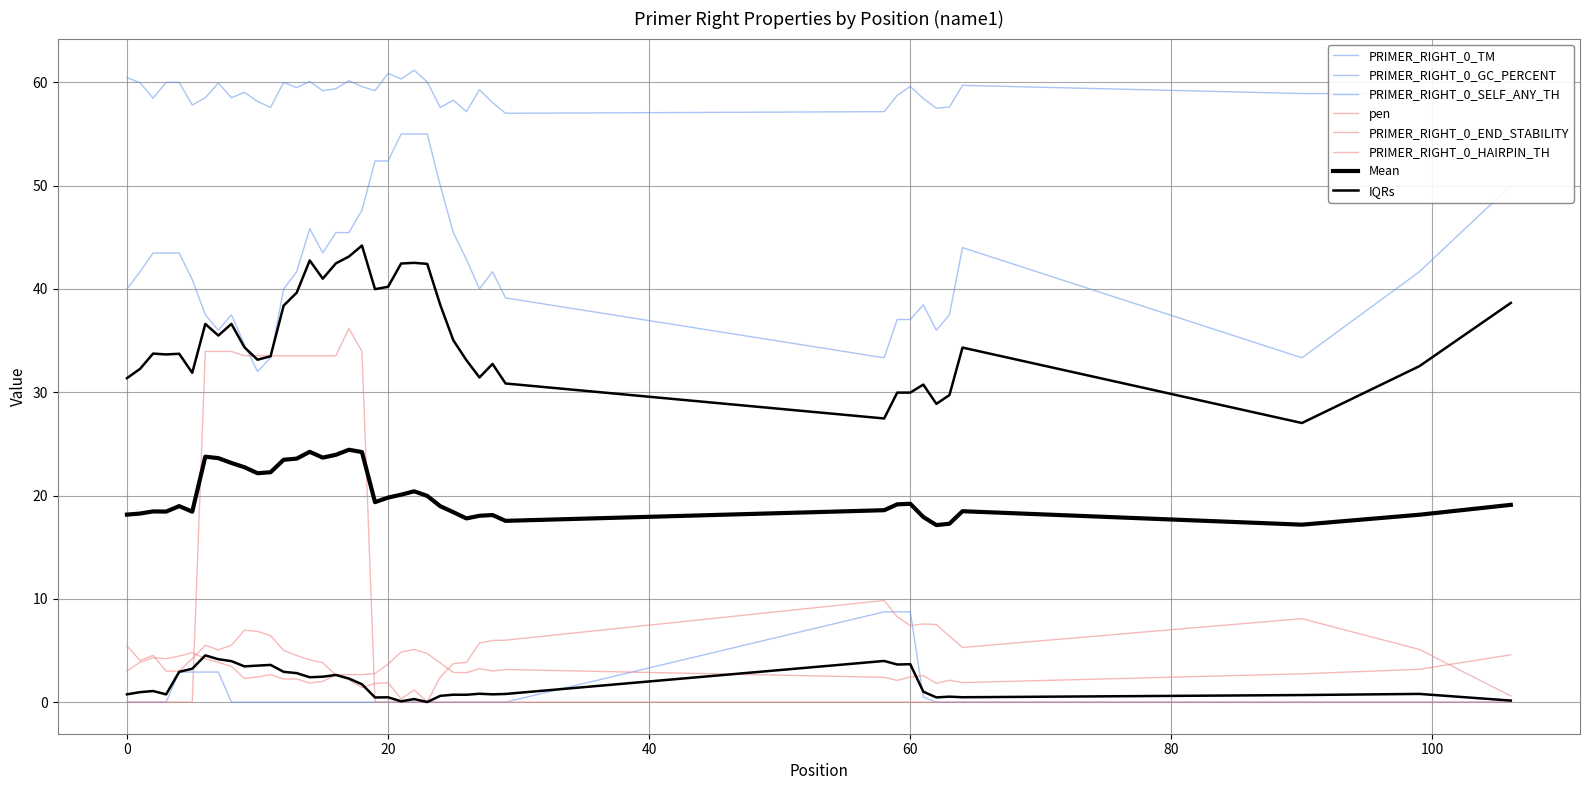

What is the spread (max minus min) of values at 10?

58.2